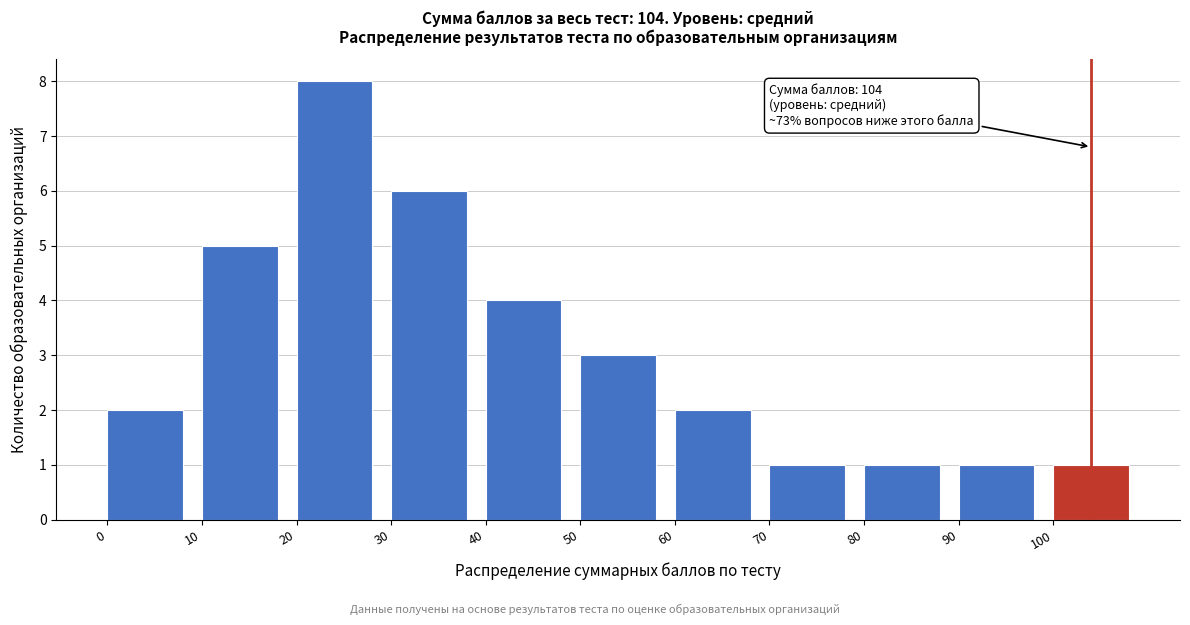

Reading left to right, extract all data points from this chart.

0=2	10=5	20=8	30=6	40=4	50=3	60=2	70=1	80=1	90=1	100=1